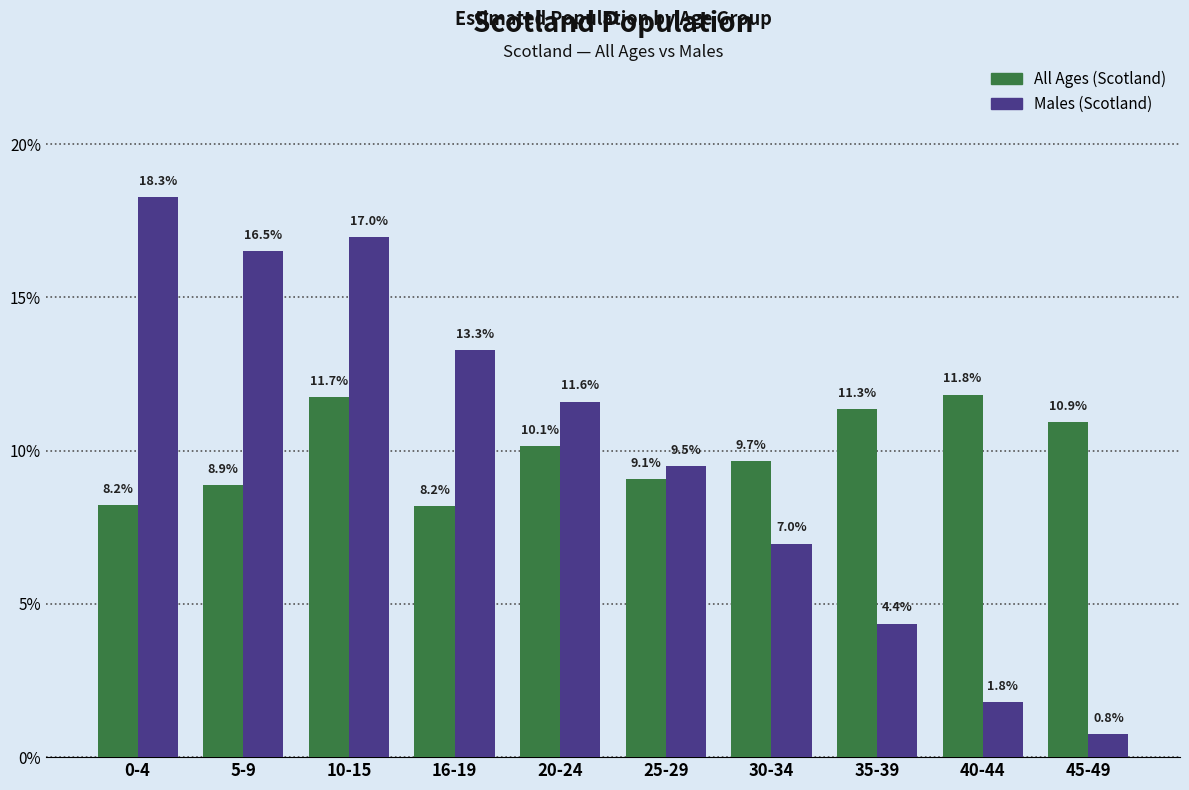

What is the label of the 5th bar from the left?

20-24